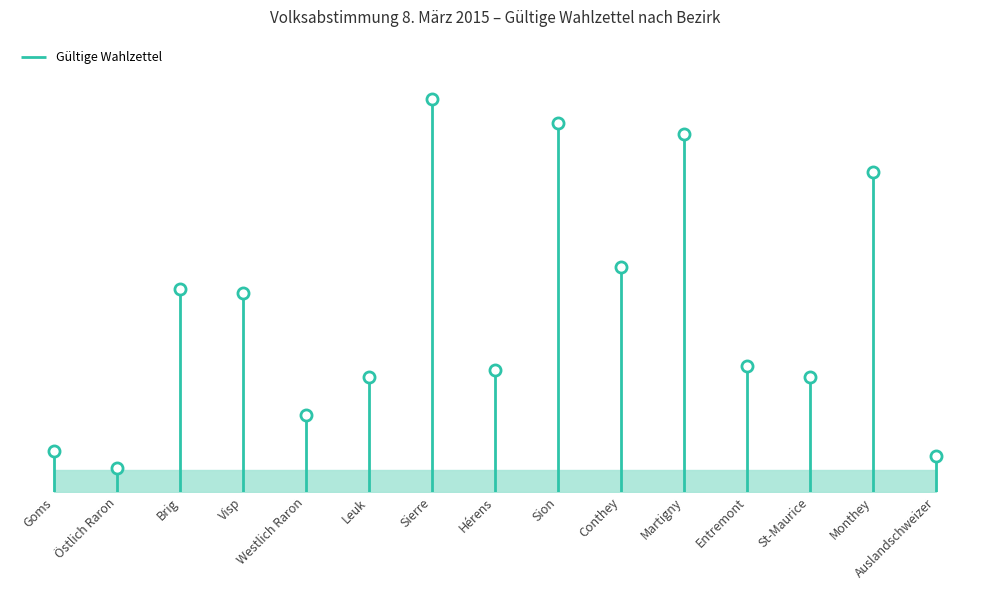

Between Sierre and St-Maurice, which is larger?

Sierre